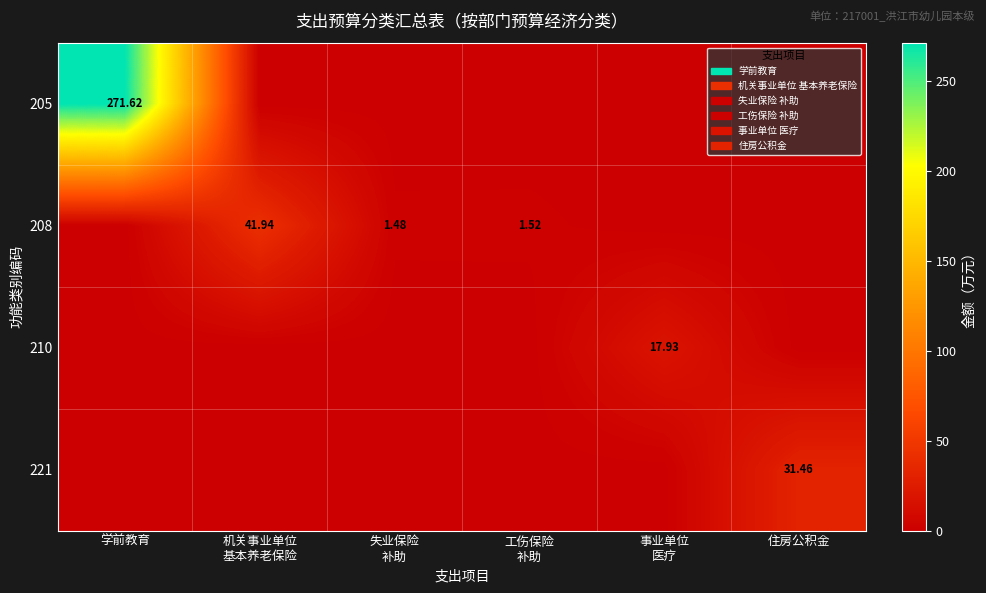

List the labels in order of 208 value, largest first.

机关事业单位 基本养老保险, 工伤保险 补助, 失业保险 补助, 学前教育, 事业单位 医疗, 住房公积金